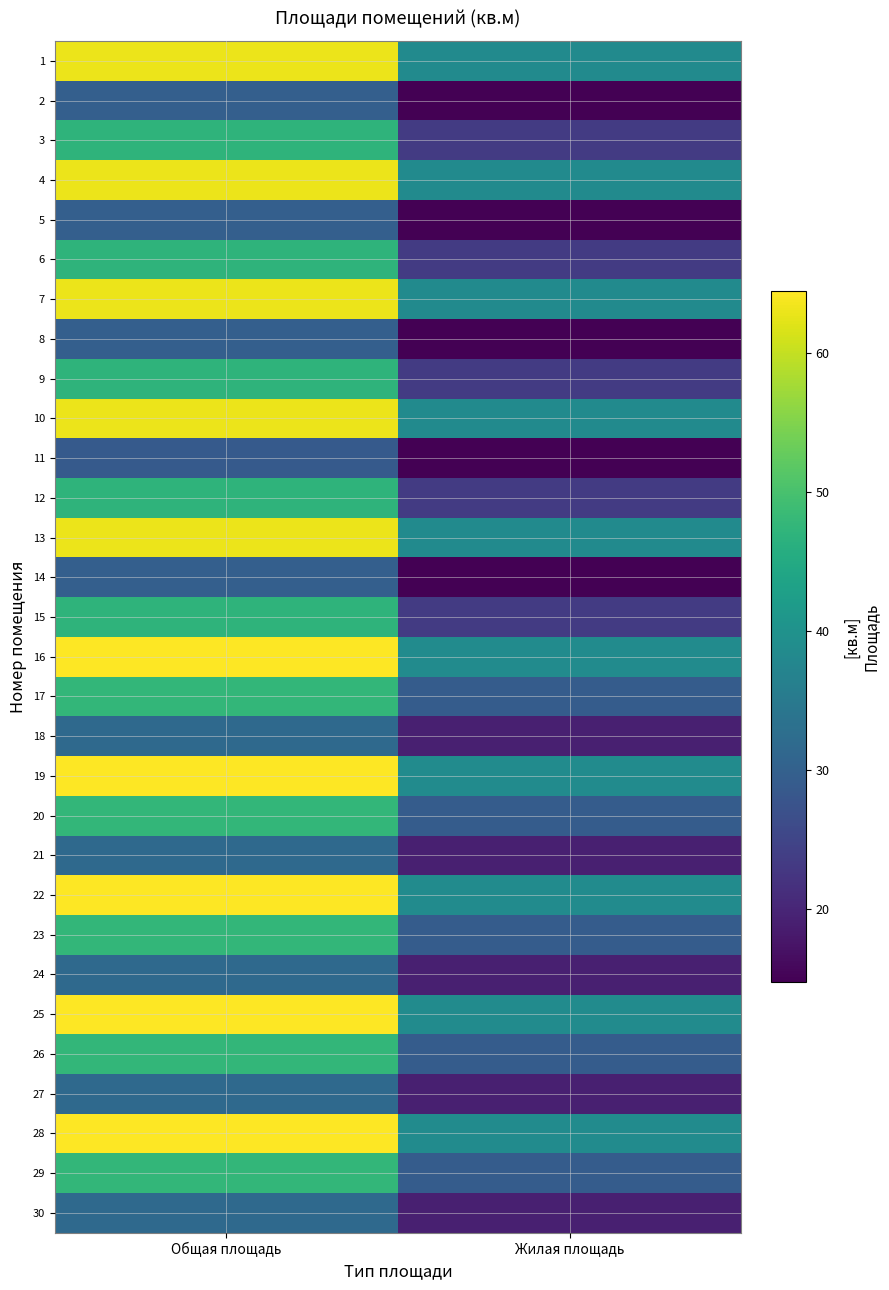

At which category is the sum across all series the highest?

Общая площадь